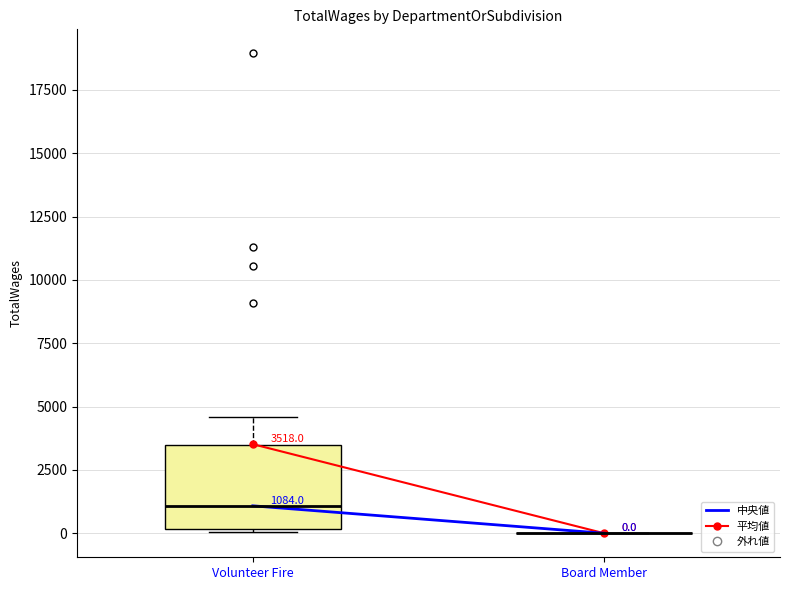

Comparing the boxes themselves (not the whiskers), which one is the tallest?

Volunteer Fire